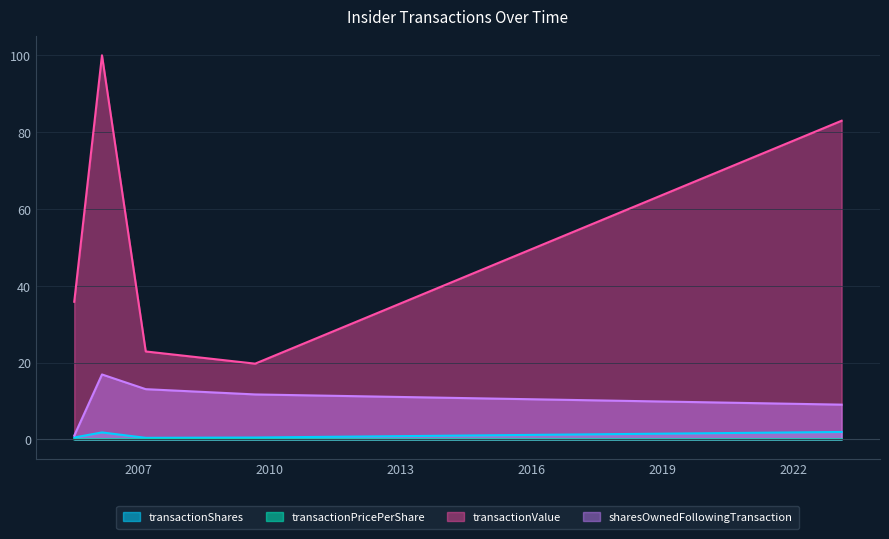

Does the chart have visible grid lines?

Yes